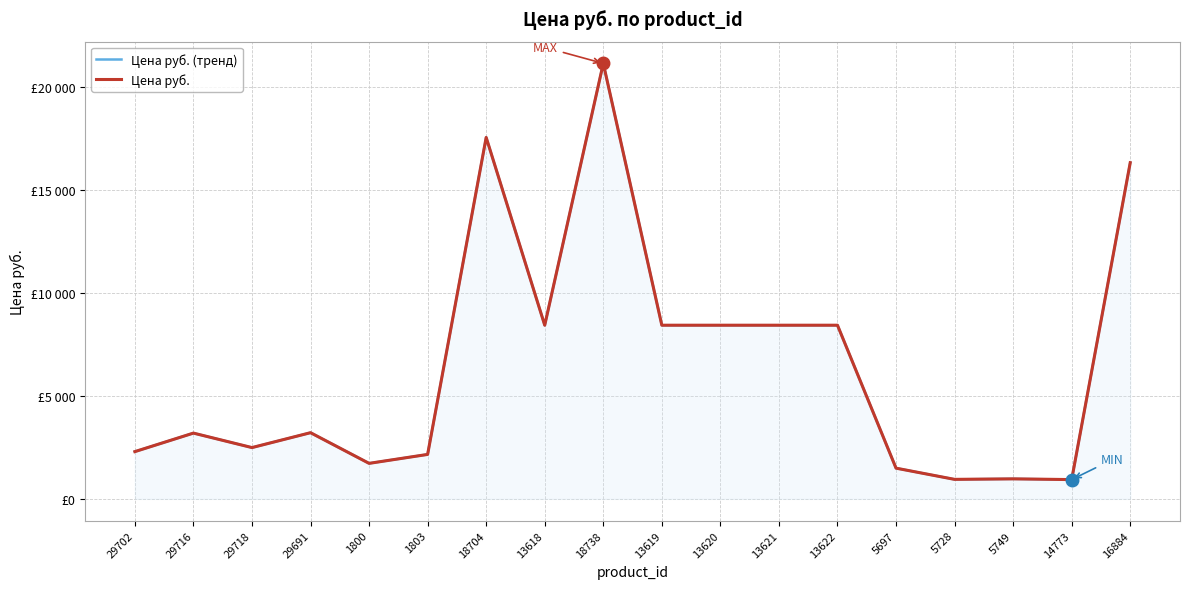

What are all the series names shown in the legend?

Цена руб. (тренд), Цена руб.